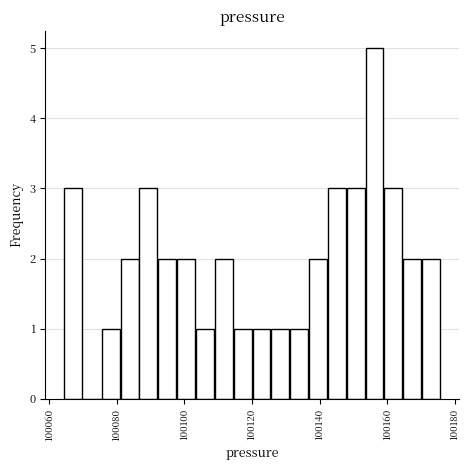

Around what value on the x-axis is the tallest bar? Give the approximate position of its centre, as read against the axis.

100156